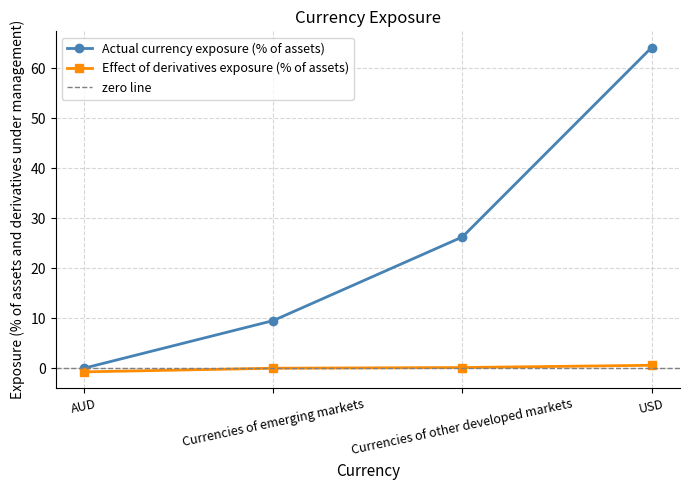

The value of Effect of derivatives exposure (% of assets) at AUD is -0.7. True or false?

True